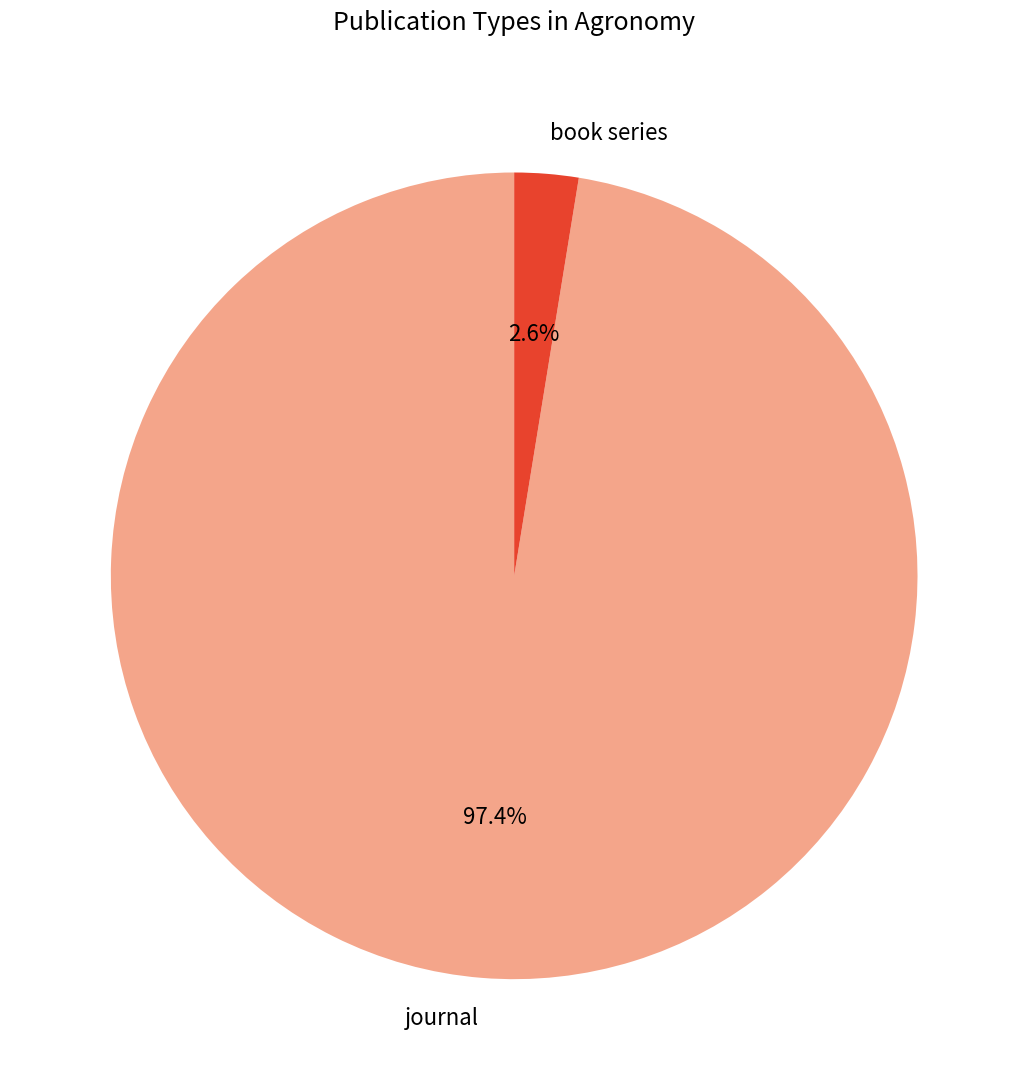

Combined, do journal and book series account for over 50%?

Yes